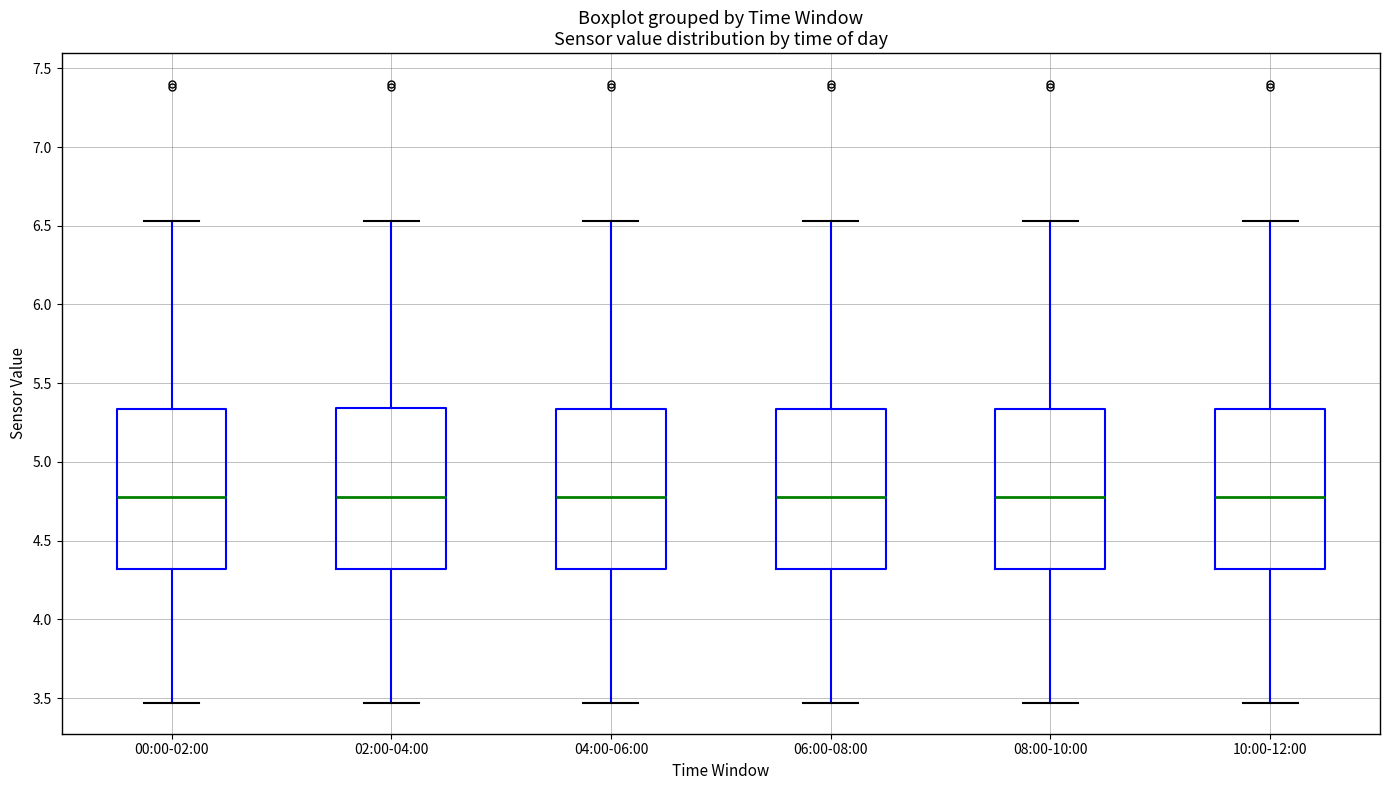

Reading left to right, read every box against the y-axis: the position of its median line, the range the box covers, and the ends of its whiskers. The values are not printed on the chart, so give them approximately, as read against the axis.

00:00-02:00: median 4.80, box 4.30 to 5.35, whiskers 3.45 to 6.55
02:00-04:00: median 4.80, box 4.30 to 5.35, whiskers 3.45 to 6.55
04:00-06:00: median 4.80, box 4.30 to 5.35, whiskers 3.45 to 6.55
06:00-08:00: median 4.80, box 4.30 to 5.35, whiskers 3.45 to 6.55
08:00-10:00: median 4.80, box 4.30 to 5.35, whiskers 3.45 to 6.55
10:00-12:00: median 4.80, box 4.30 to 5.35, whiskers 3.45 to 6.55